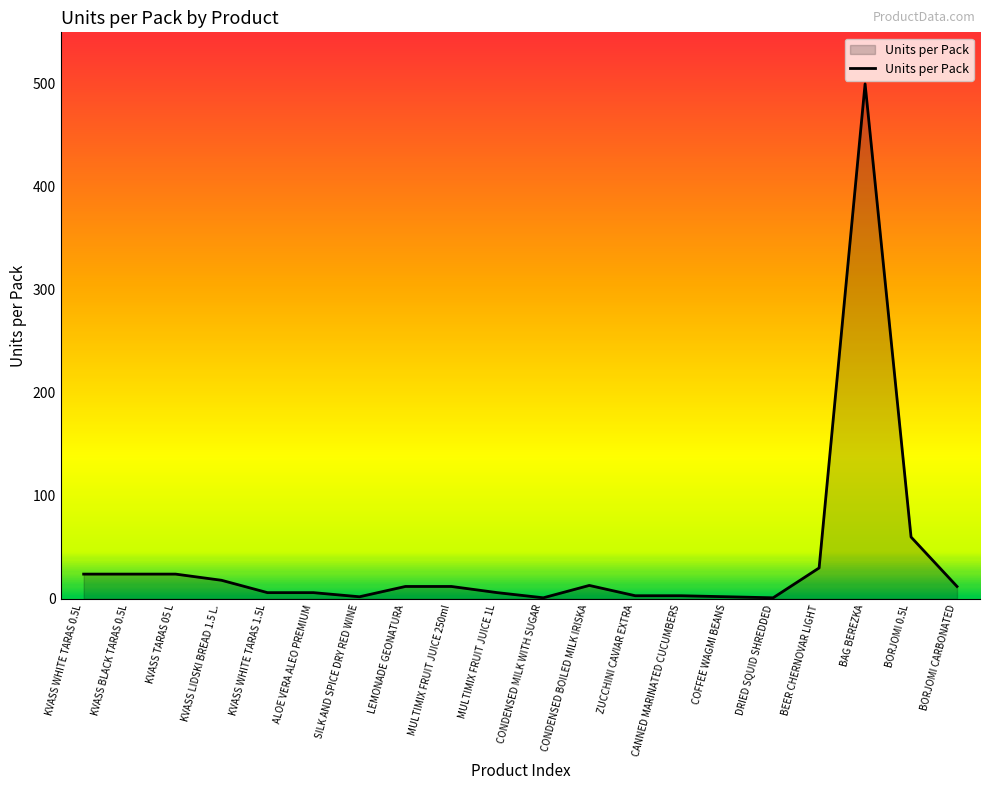

True or false: the data has more than 1 interior local peaks.

True